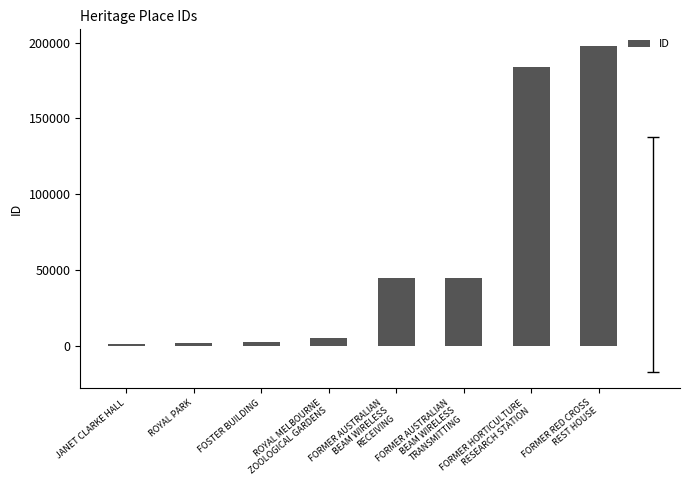

What is the difference between the maximum and minimum values?

197057